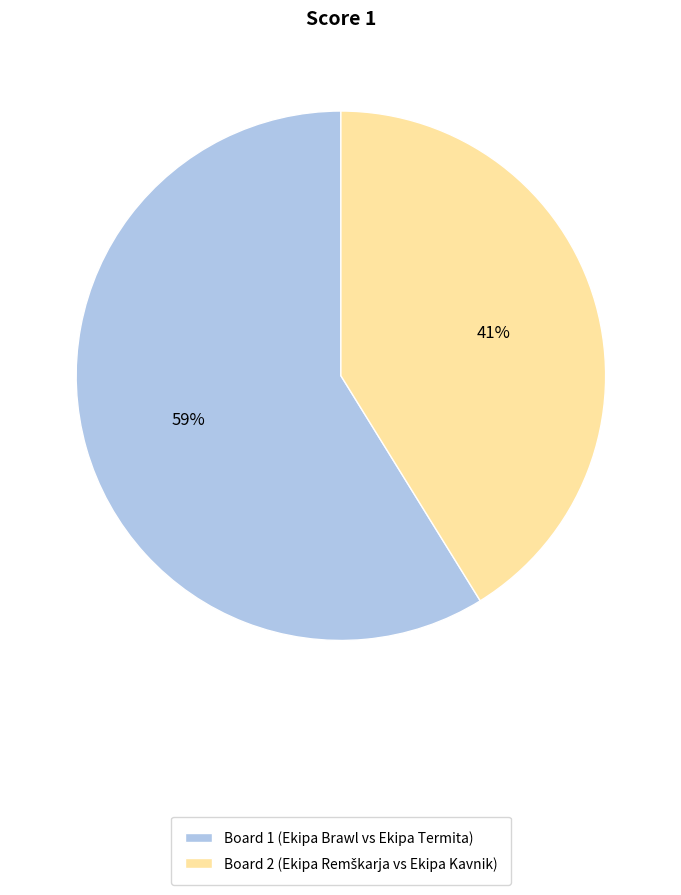

The Board 2 slice represents 41% of the pie. True or false?

True